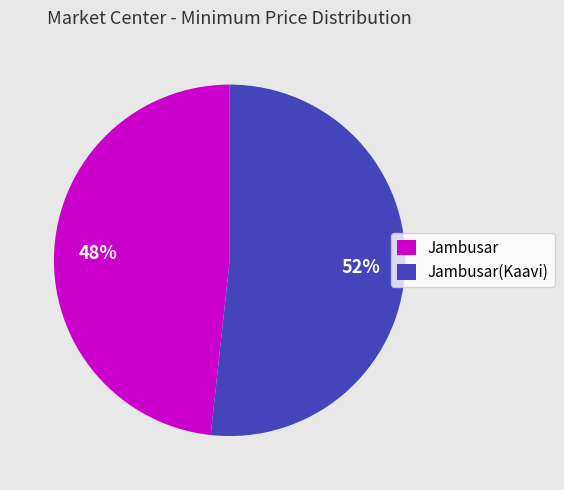

Does any single category account for the majority?

Yes